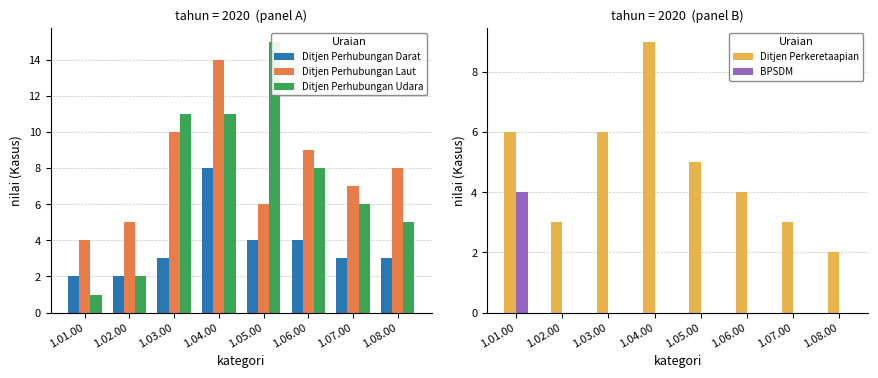

Reading right to left, extract all data points from this chart.

Ditjen Perhubungan Darat: 3	3	4	4	8	3	2	2
Ditjen Perhubungan Laut: 8	7	9	6	14	10	5	4
Ditjen Perhubungan Udara: 5	6	8	15	11	11	2	1
Ditjen Perkeretaapian: 2	3	4	5	9	6	3	6
BPSDM: 0	0	0	0	0	0	0	4